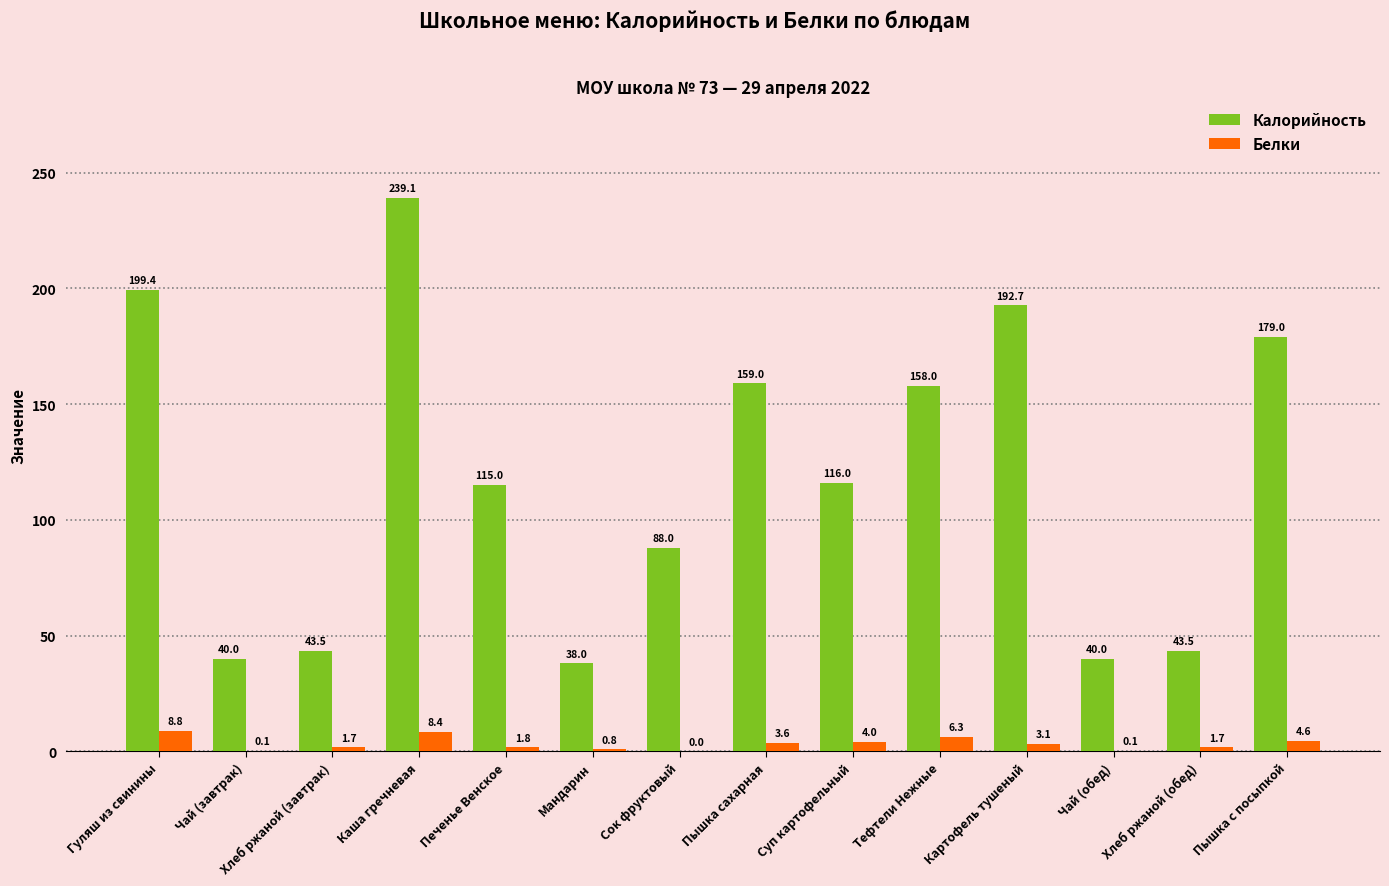

Which category has the highest value in the Калорийность series?

Каша гречневая